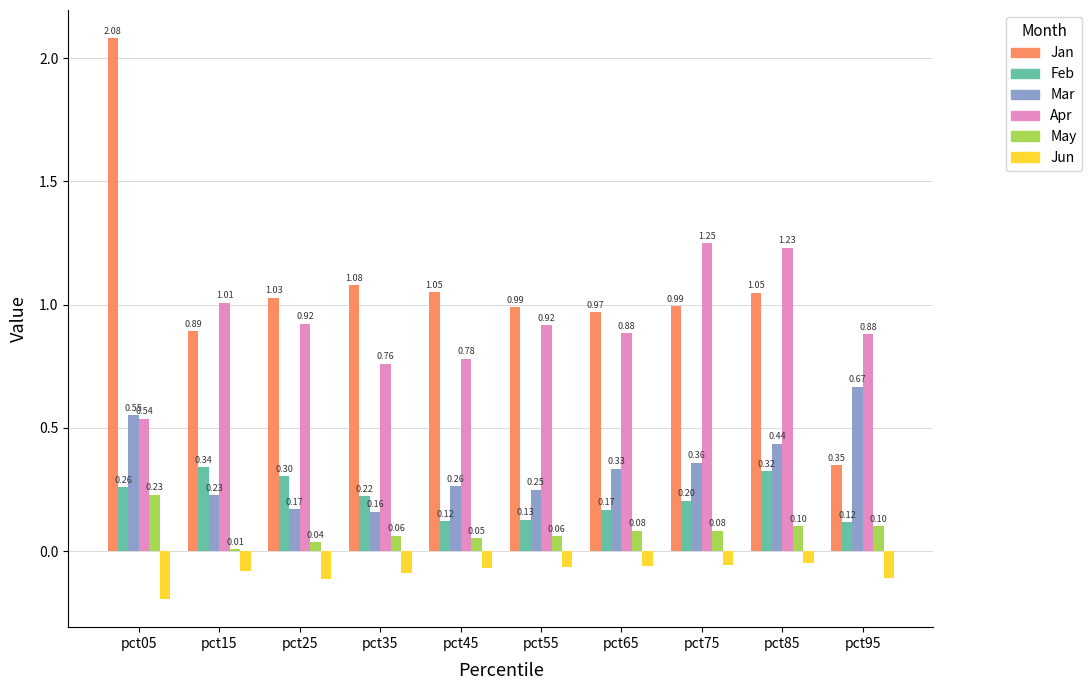

Are the bars horizontal?

No